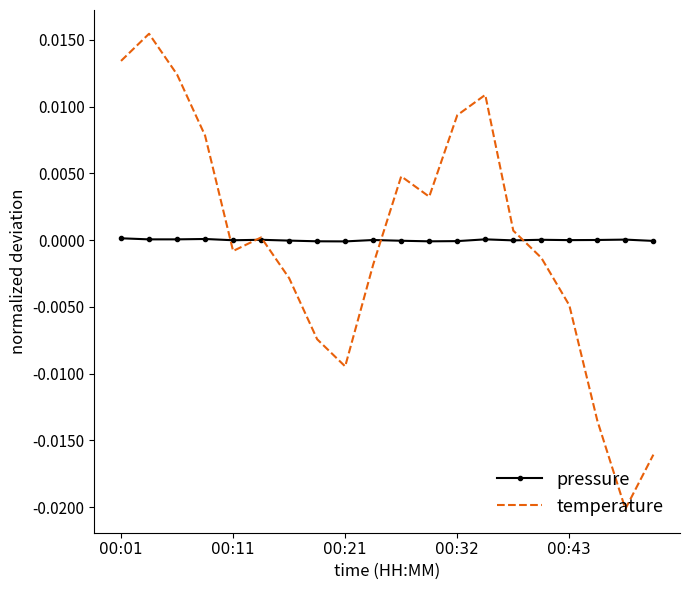

Which series has the largest range (max minus min)?

temperature